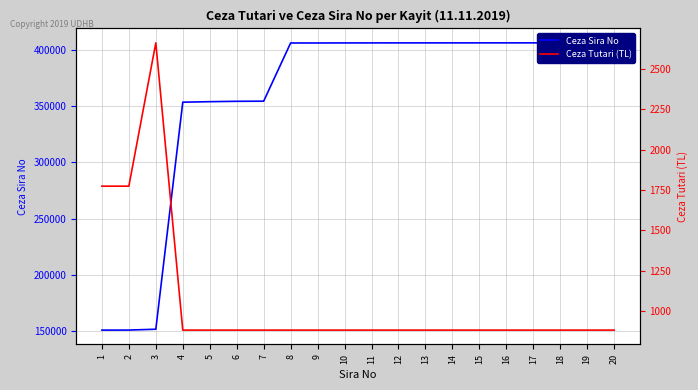

True or false: Ceza Tutari (TL) and Ceza Sira No intersect in this chart.

False